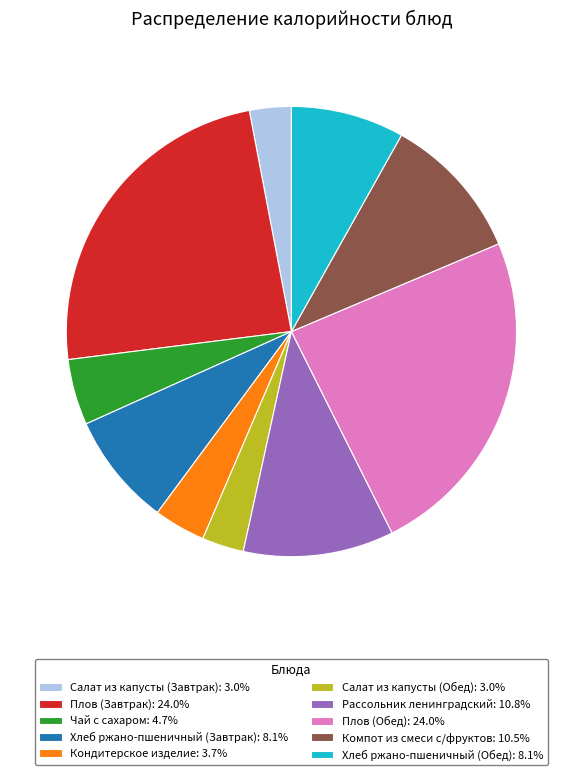

Does Плов (Обед) account for over 50% of the chart?

No